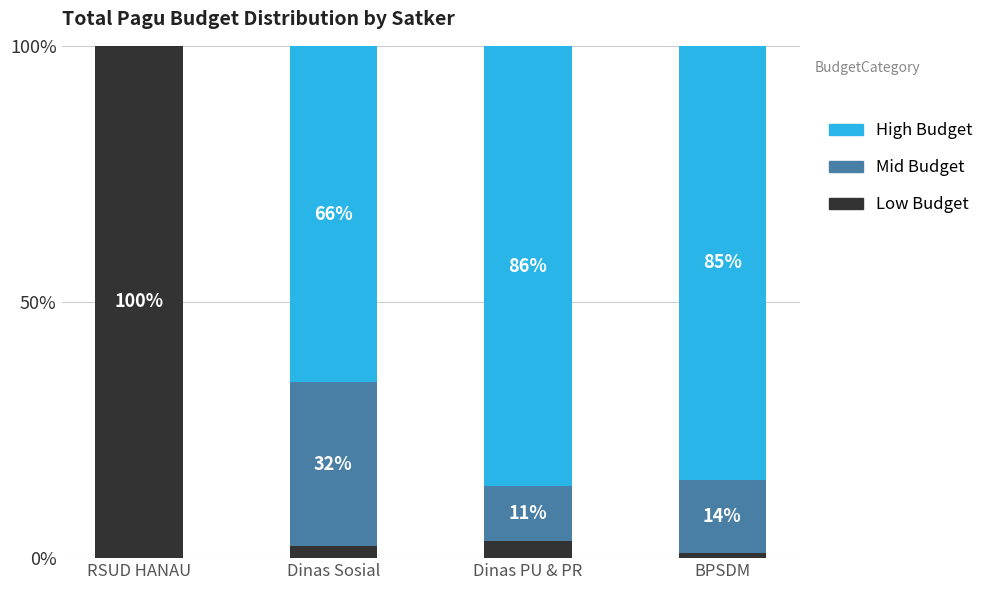

What is the total value across all series at RSUD HANAU?

100.0